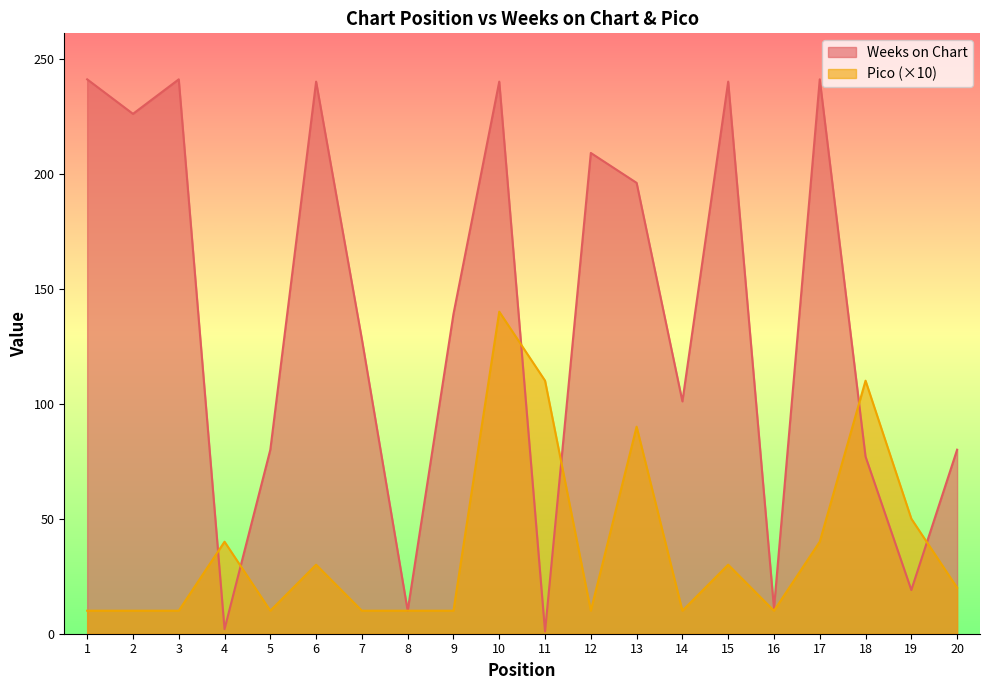

Reading left to right, what are all the values shown in this chart?

Weeks on Chart: 241	226	241	2	80	240	128	10	139	240	1	209	196	101	240	11	241	77	19	80
Pico: 10	10	10	40	10	30	10	10	10	140	110	10	90	10	30	10	40	110	50	20